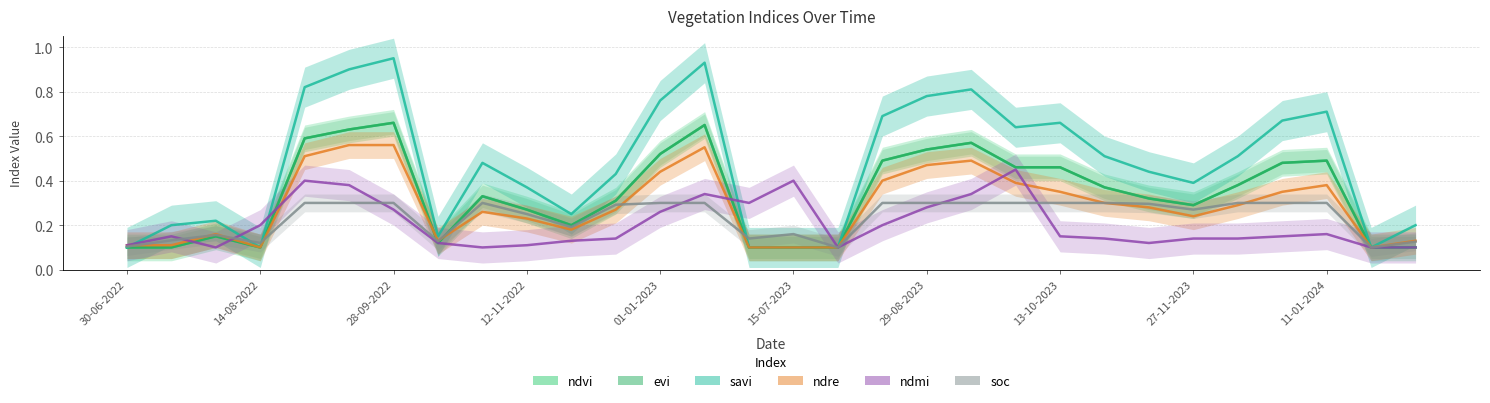

After their last crossing, which series has the higher values: ndmi or savi?

ndmi